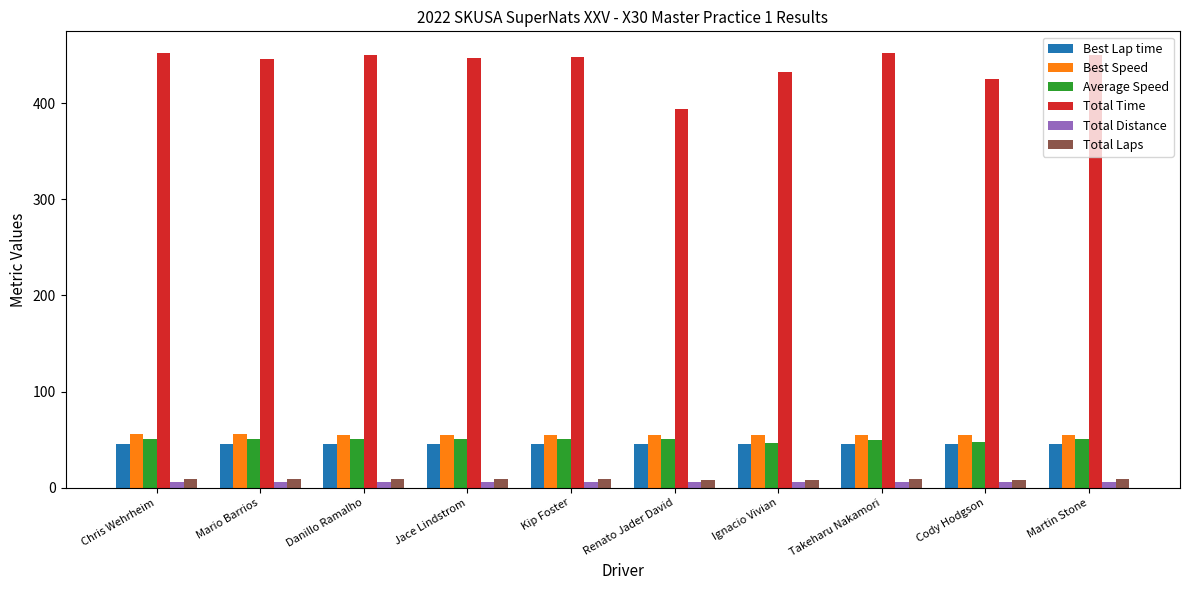

What value does the Best Speed series have at Chris Wehrheim?

55.7